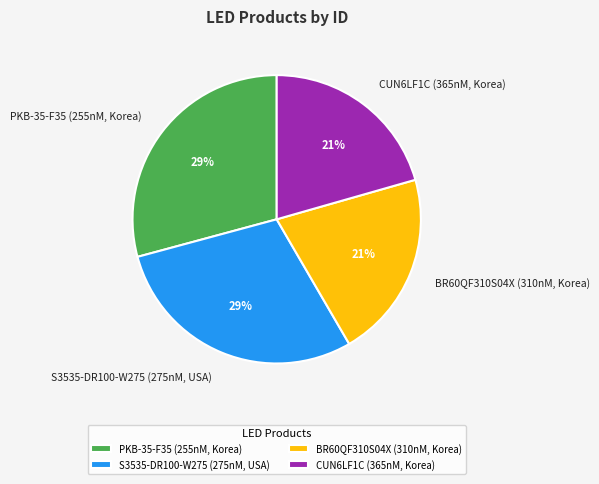

True or false: PKB-35-F35 (255nM, Korea) accounts for 36% of the total.

False